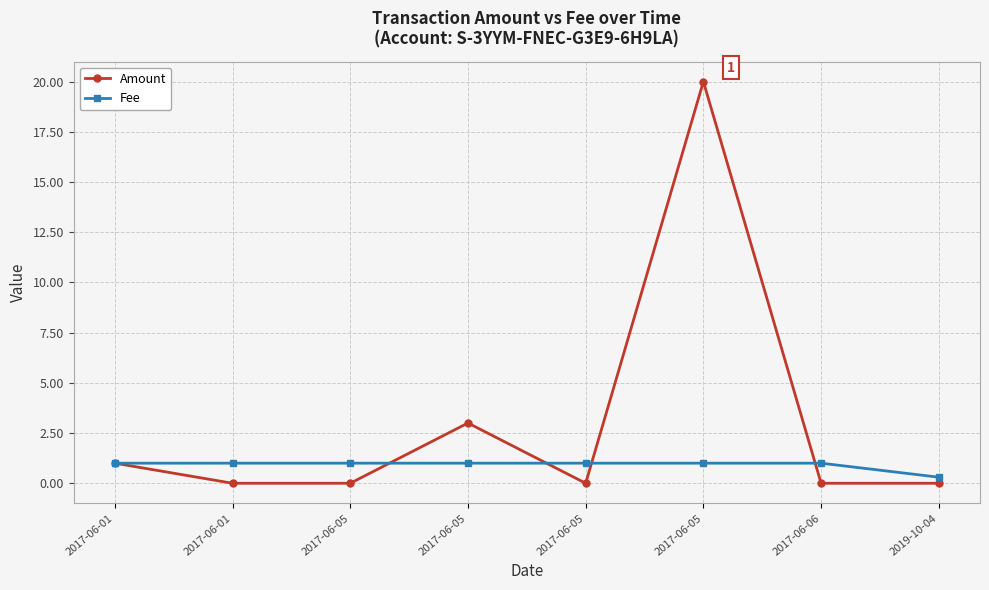

What is the sum of the Fee values at 2017-06-05 and 2019-10-04?

1.3